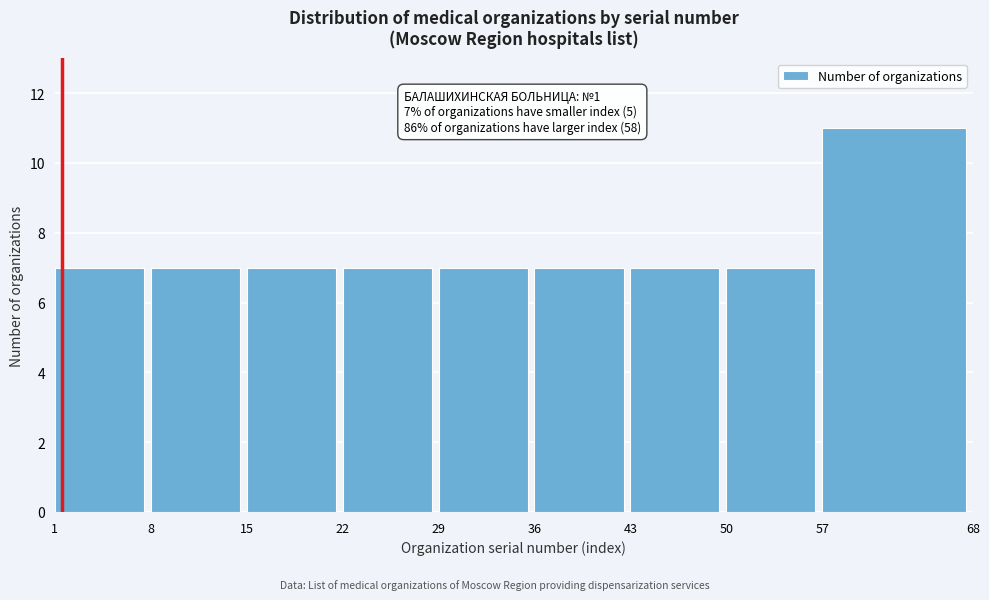

Reading right to left, what are all the values shown in this chart?

57=11	50=7	43=7	36=7	29=7	22=7	15=7	8=7	1=7